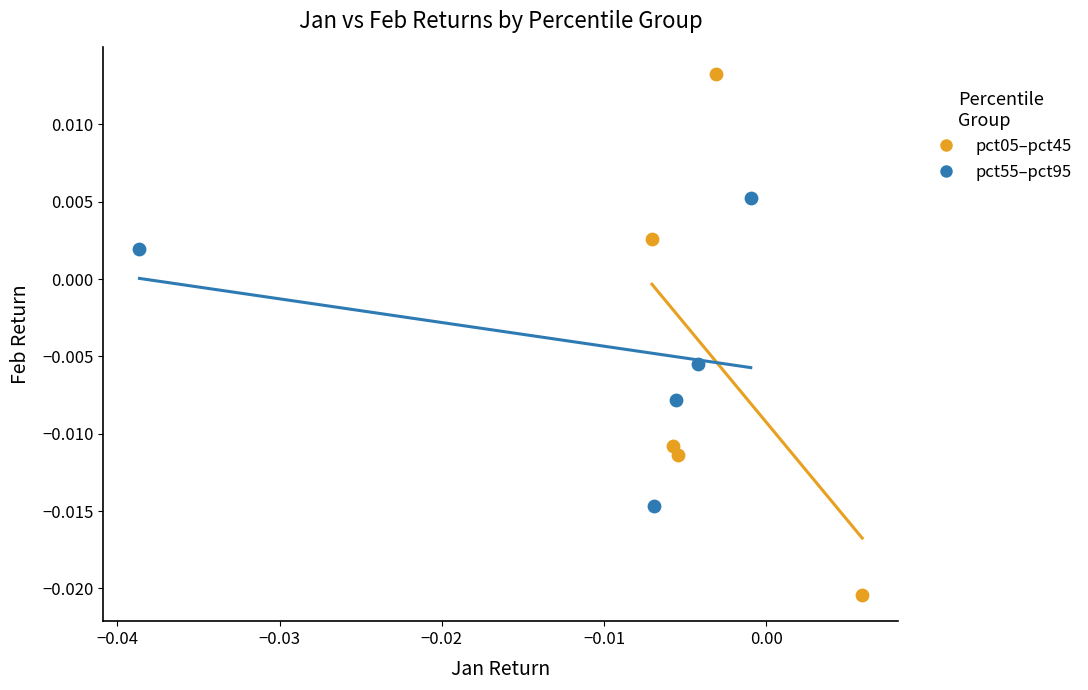

Which series contains the highest Y value?

pct05–pct45